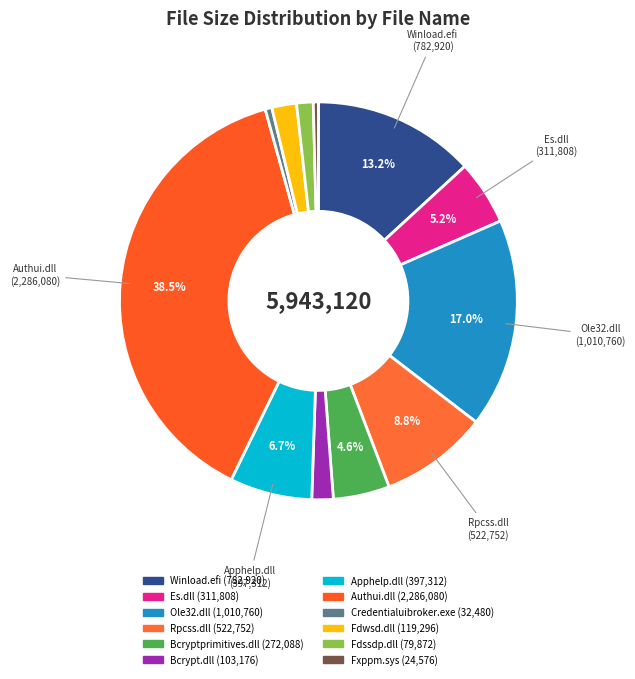

Combined, do Fdwsd.dll and Winload.efi account for over 50%?

No